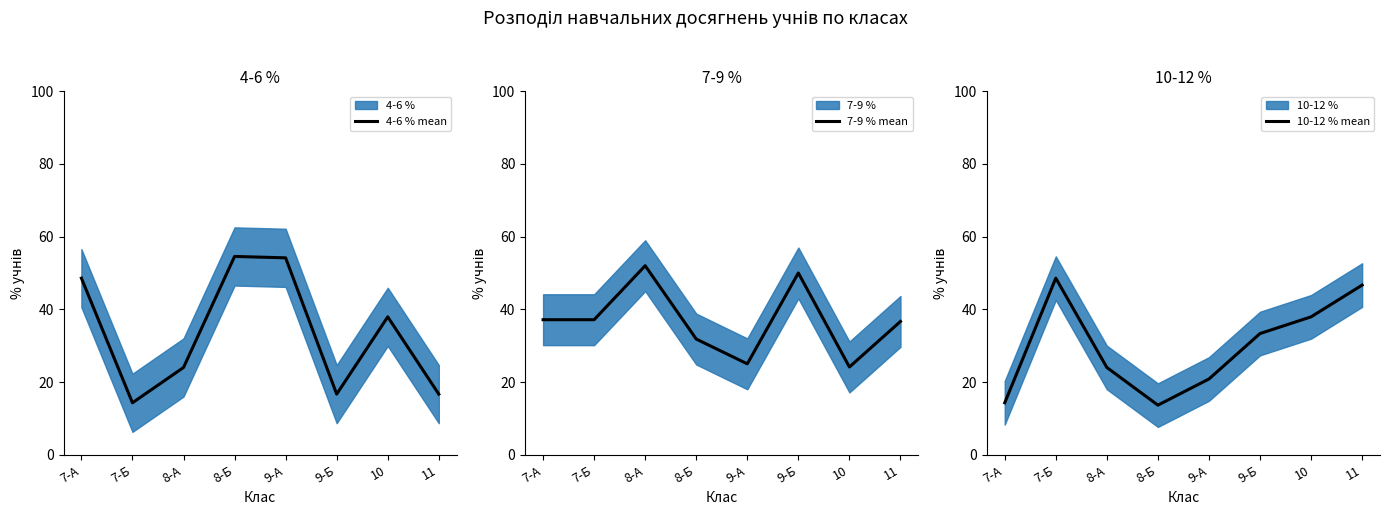

Is it true that 10-12 % mean equals 14.3 at 7-А?

True